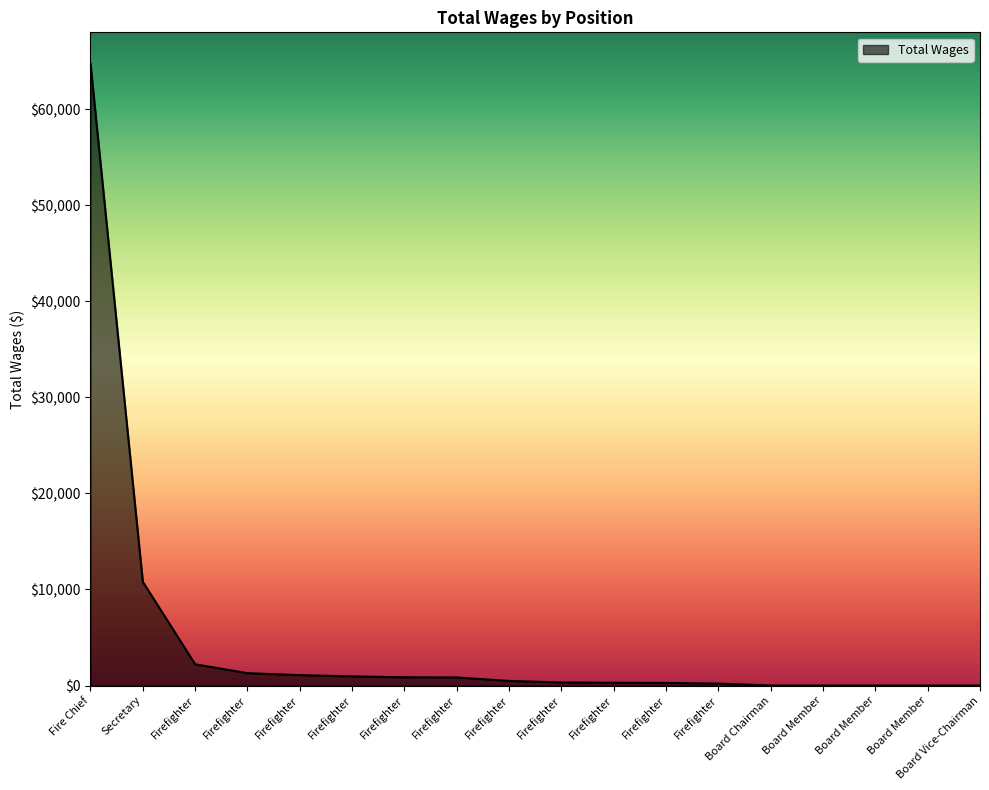

Reading right to left, list all the values displayed in this chart.

Board Vice-Chairman=0	Board Member=0	Board Member=0	Board Member=0	Board Chairman=0	Firefighter=200	Firefighter=270	Firefighter=290	Firefighter=320	Firefighter=480	Firefighter=840	Firefighter=860	Firefighter=950	Firefighter=1083	Firefighter=1286	Firefighter=2210	Secretary=10800	Fire Chief=64784